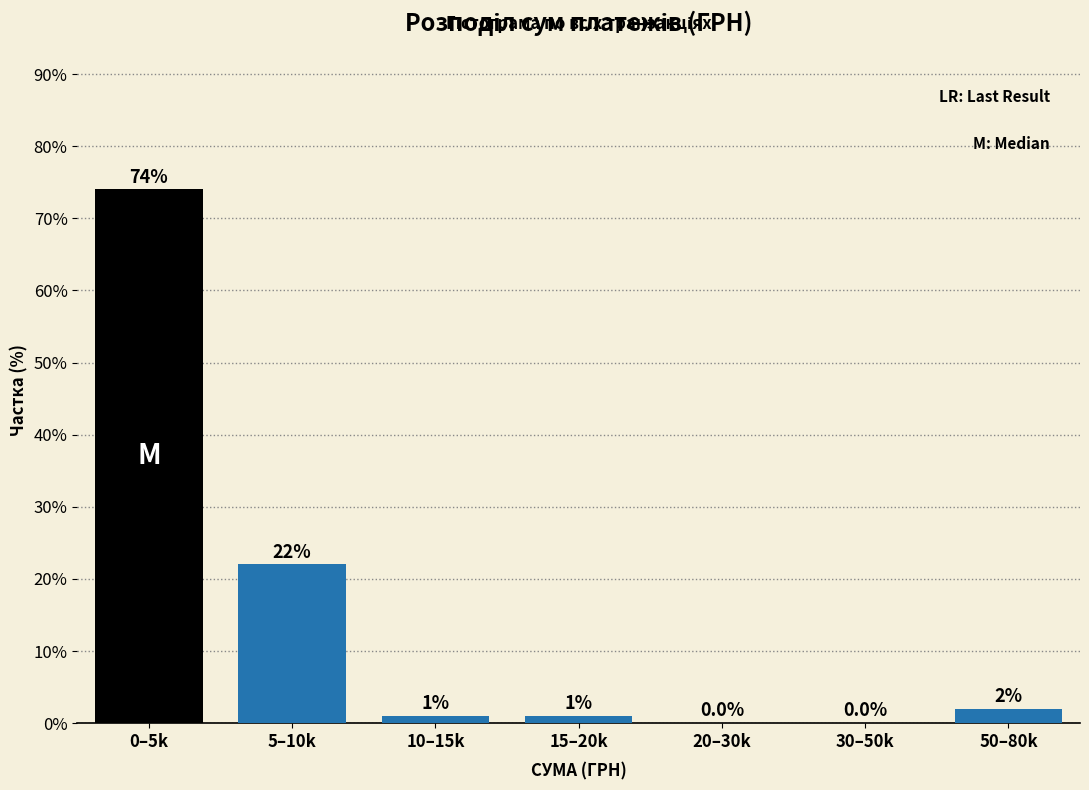

Reading right to left, extract all data points from this chart.

50–80k=2	30–50k=0	20–30k=0	15–20k=1	10–15k=1	5–10k=22	0–5k=74